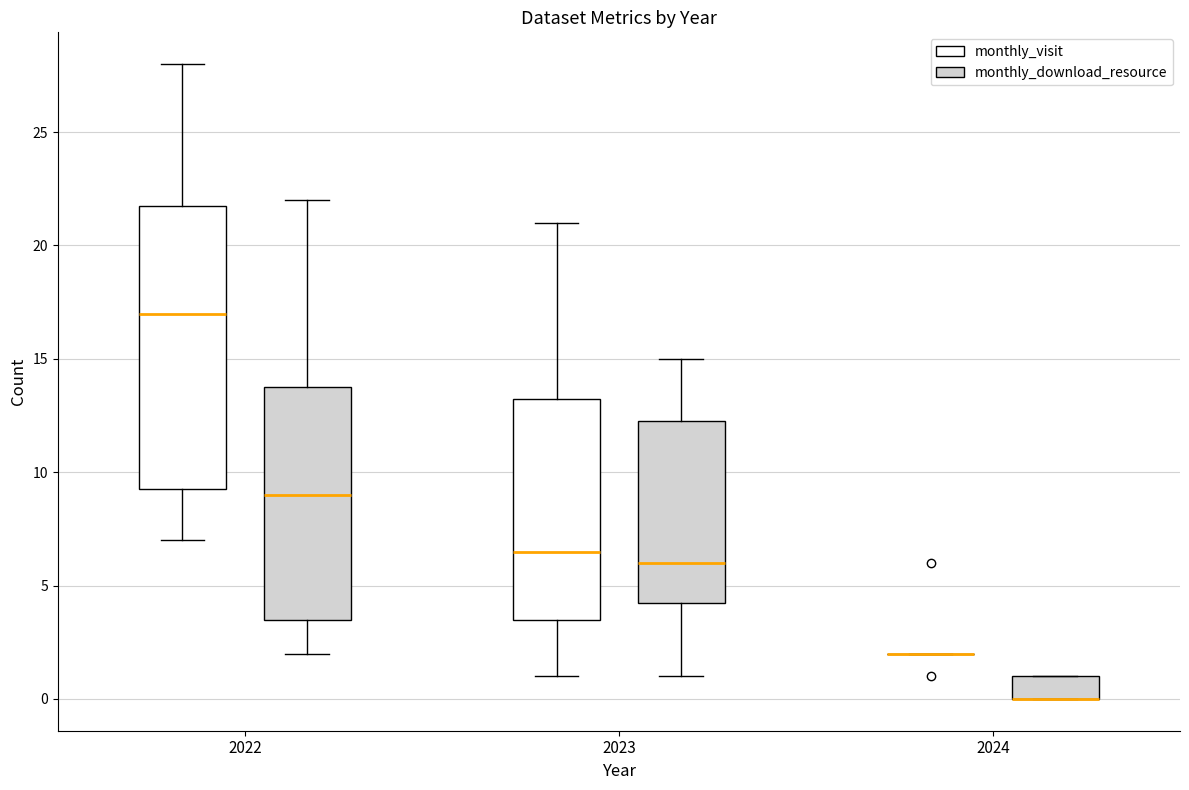

Where does the median line of the box for 2022 (monthly_visit) sit on the y-axis? The values are not printed on the chart, so give them approximately, as read against the axis.

17.0